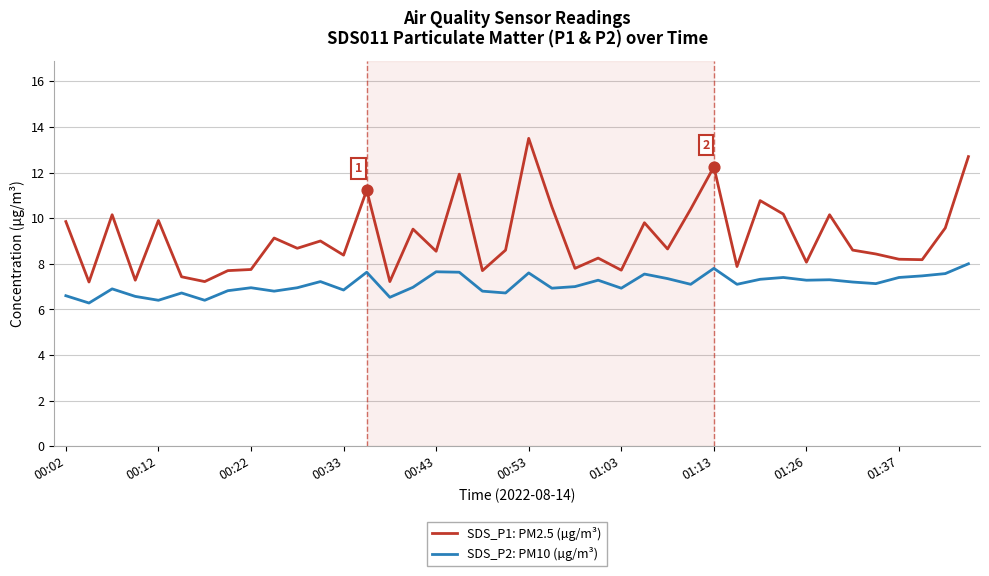

Which series has the largest total across all categories?

SDS_P1: PM2.5 (µg/m³)